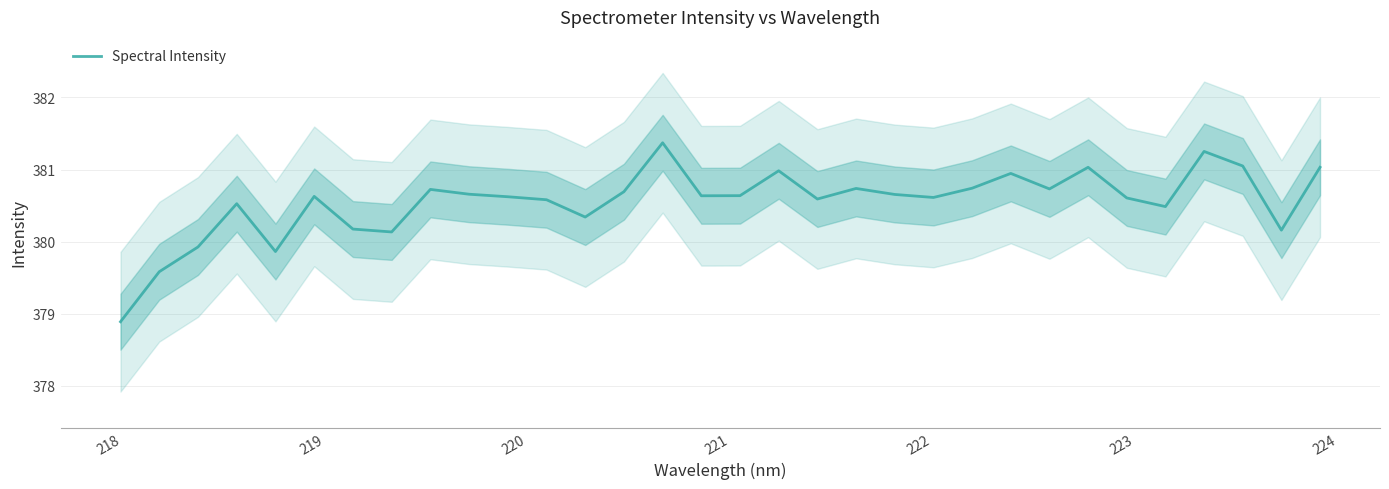

How many categories are shown in the chart?

32